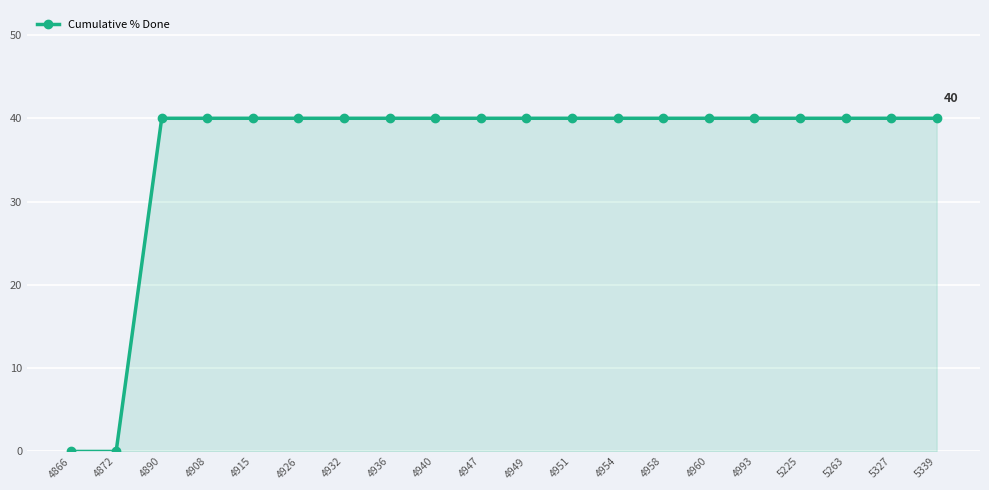

How many series are shown in this chart?

1